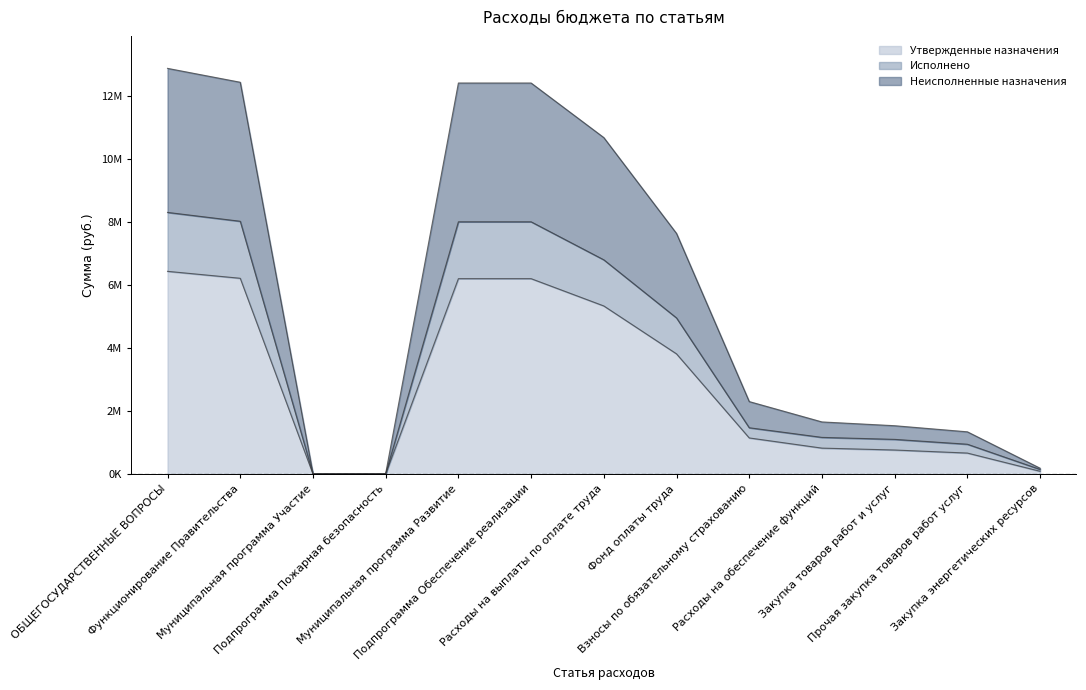

What is the label of the 9th point from the right?

Муниципальная программа Развитие